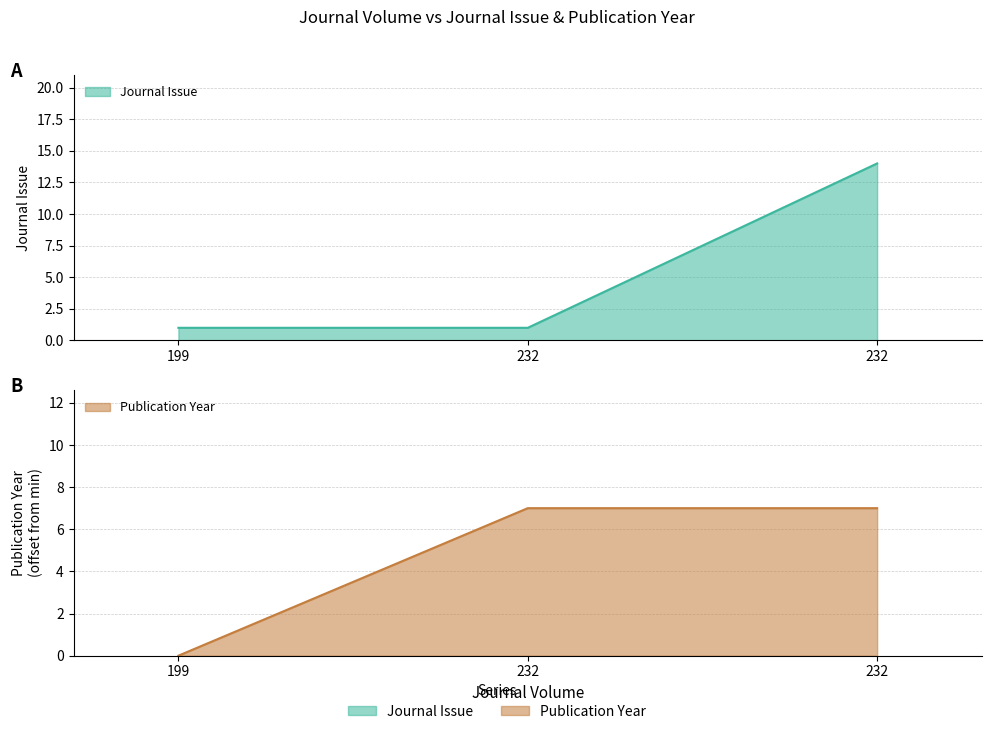

What is the total value across all series at 232?

8